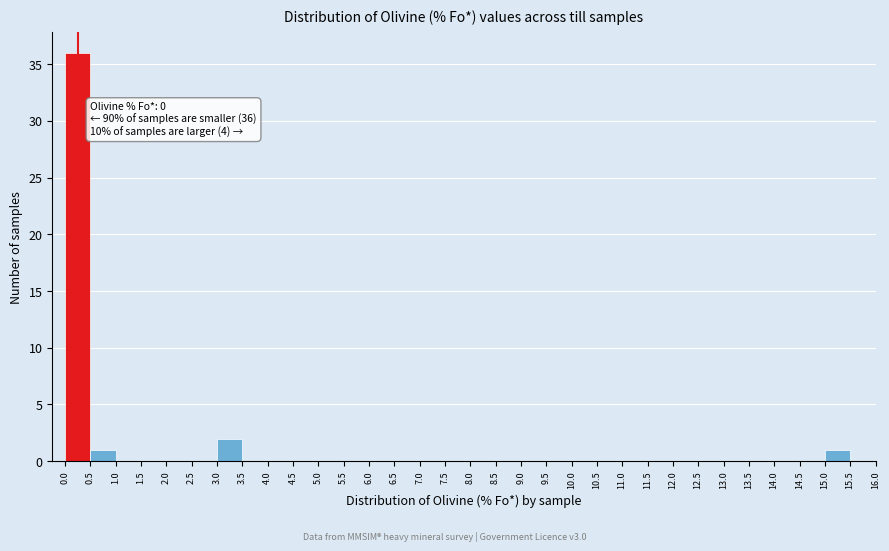

Which range on the x-axis has the tallest bar?

0.0 to 0.5